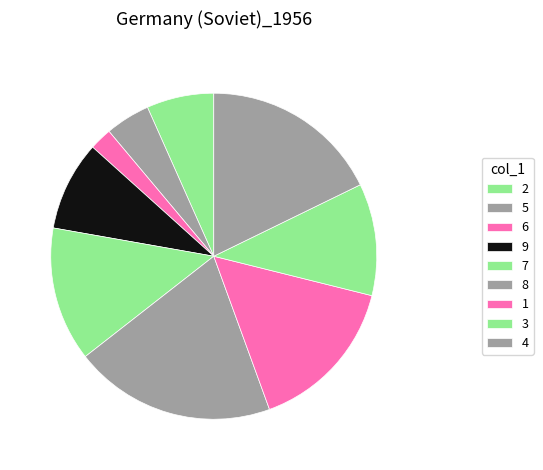

Which category has the biggest portion of the pie?

8